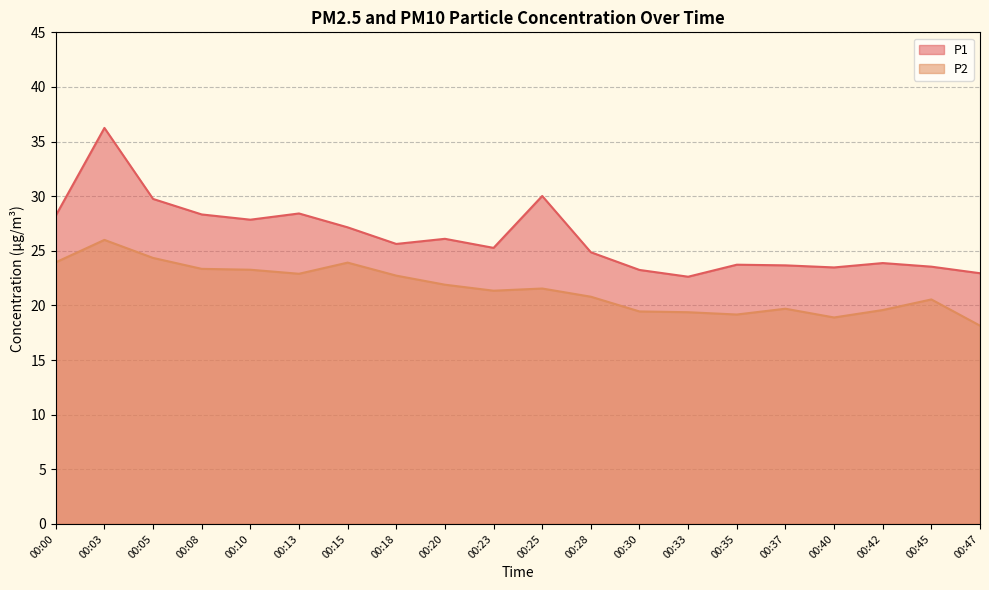

What is the spread (max minus min) of values at 00:05?

5.4